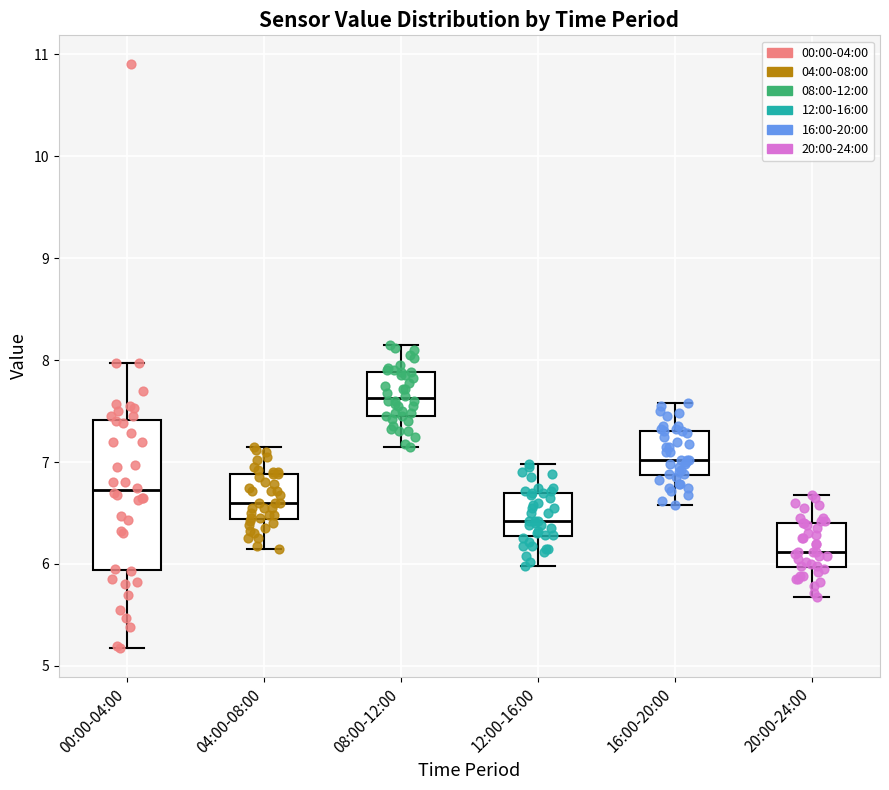

Where does the lower whisker of the box for 16:00-20:00 end on the y-axis? The values are not printed on the chart, so give them approximately, as read against the axis.

6.6